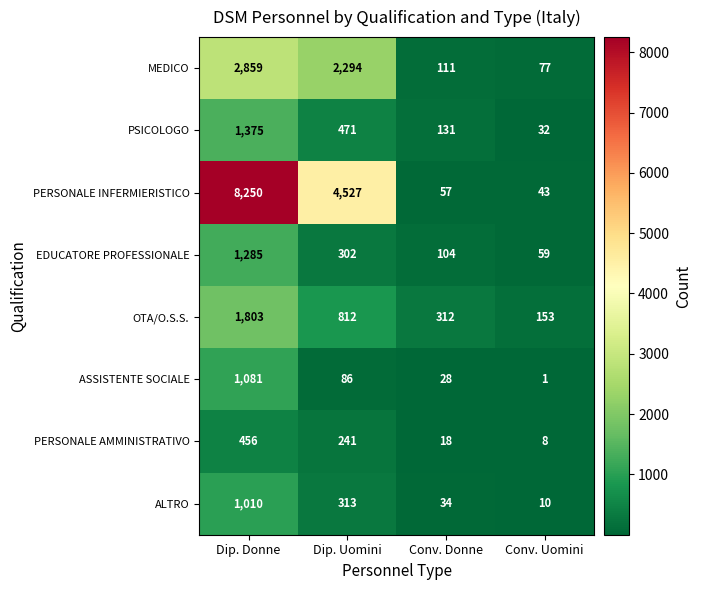

At which label is OTA/O.S.S. closest to 978?

Dip. Uomini